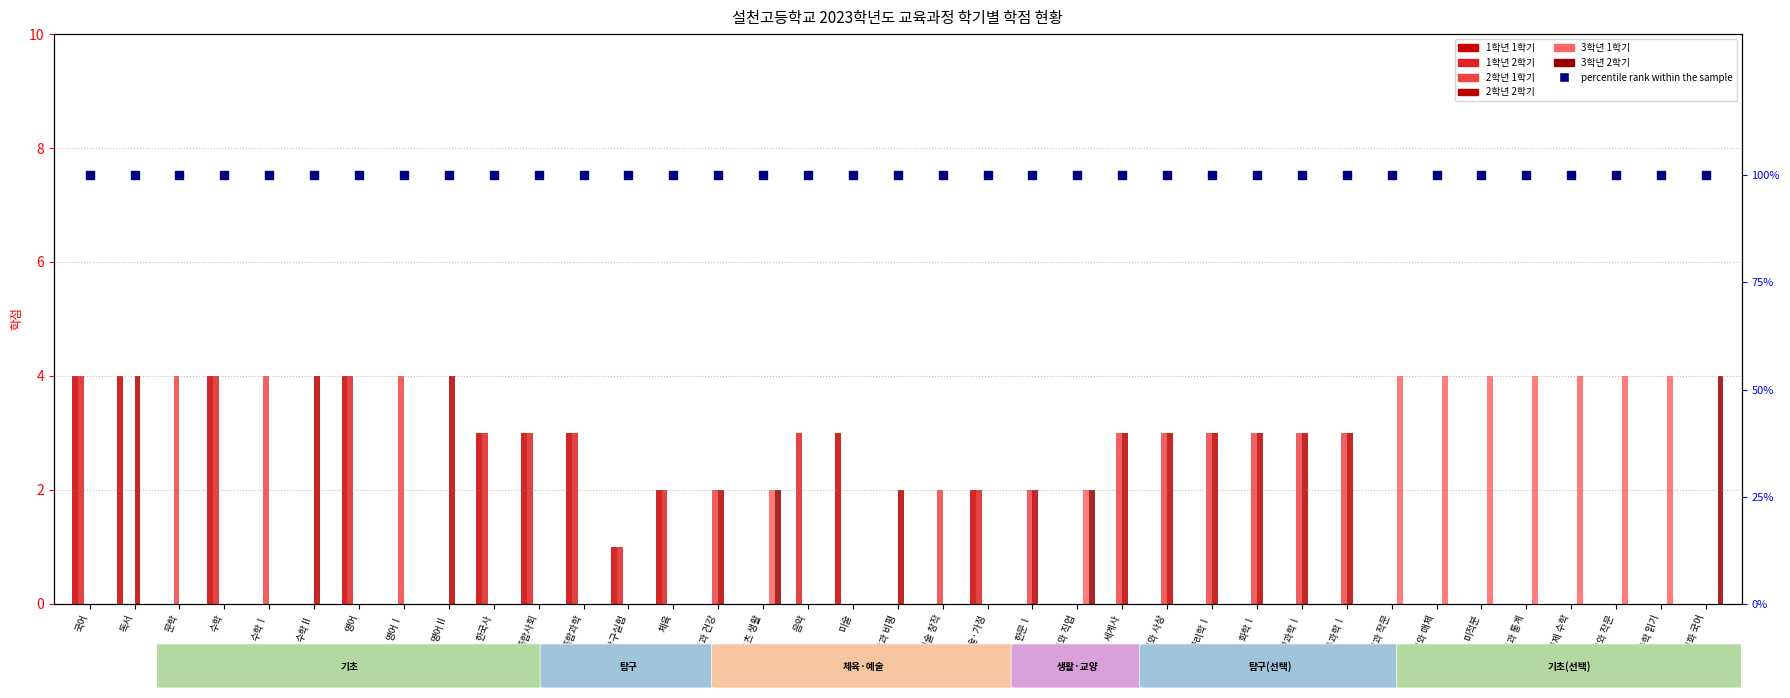

At which category is the sum across all series the highest?

국어